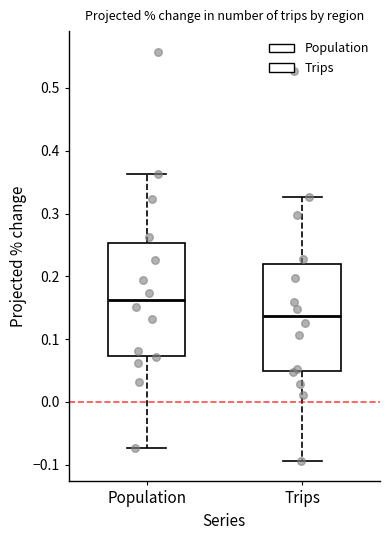

Reading left to right, transcribe this box plot: for each box, give where its median line is, the range the box spans, and where its two whiskers end, as read against the y-axis. The values are not printed on the chart, so give them approximately, as read against the axis.

Population: median 0.16, box 0.07 to 0.25, whiskers -0.07 to 0.36
Trips: median 0.14, box 0.05 to 0.22, whiskers -0.09 to 0.33